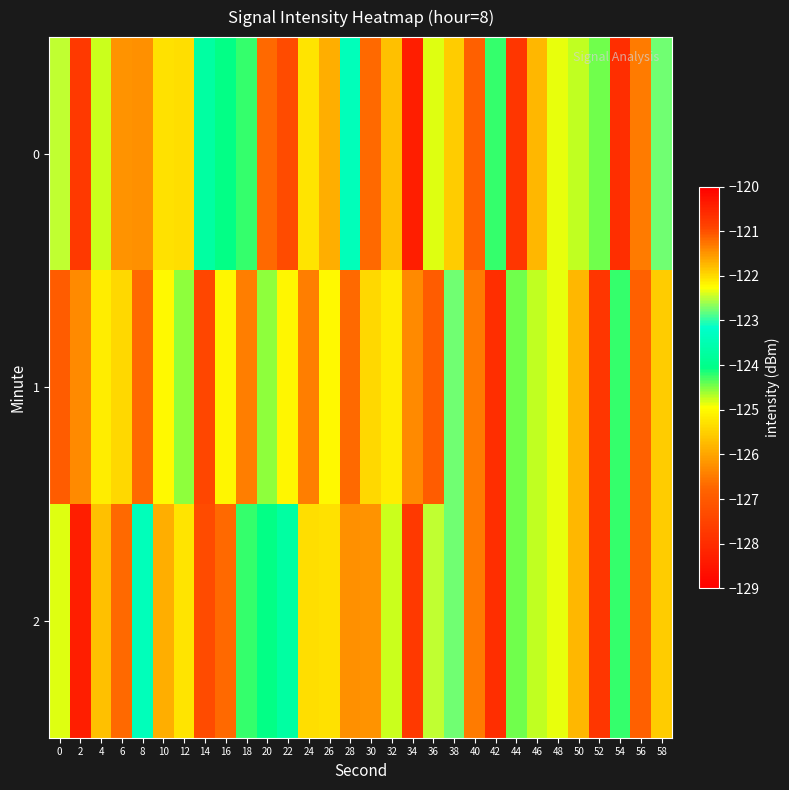

Which series has the widest spread of values?

1